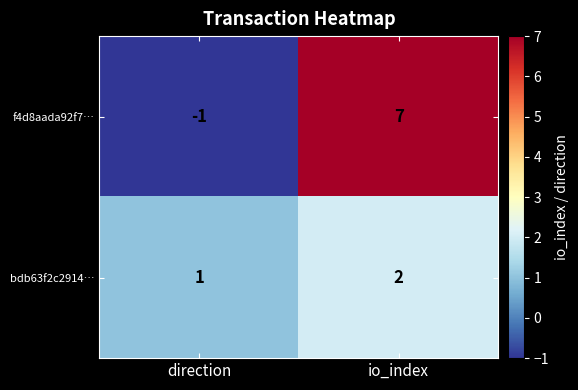

Which category has the lowest value across all series?

direction